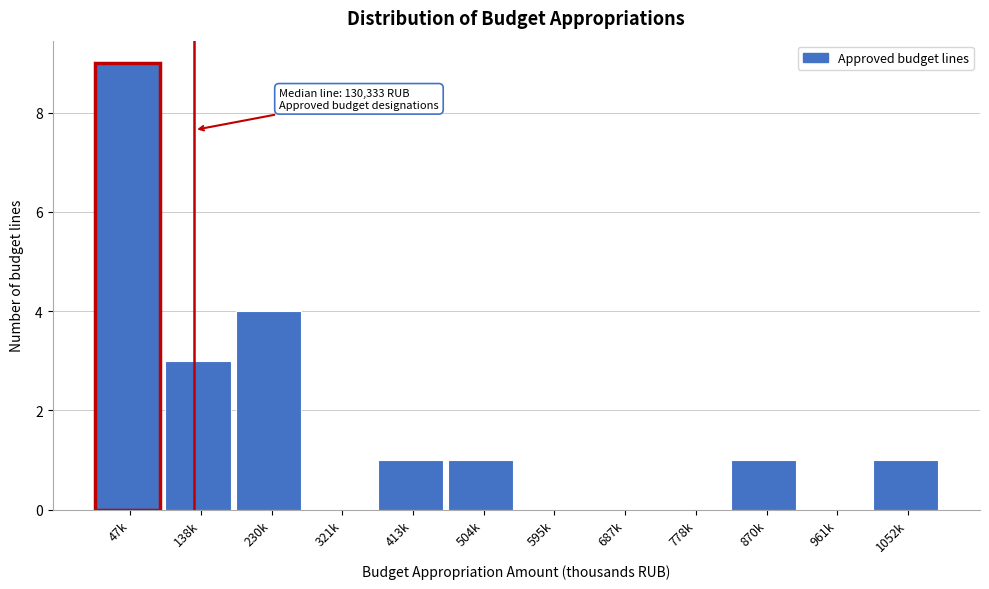

Reading left to right, what are all the values shown in this chart?

47k=9	138k=3	230k=4	321k=0	413k=1	504k=1	595k=0	687k=0	778k=0	870k=1	961k=0	1052k=1